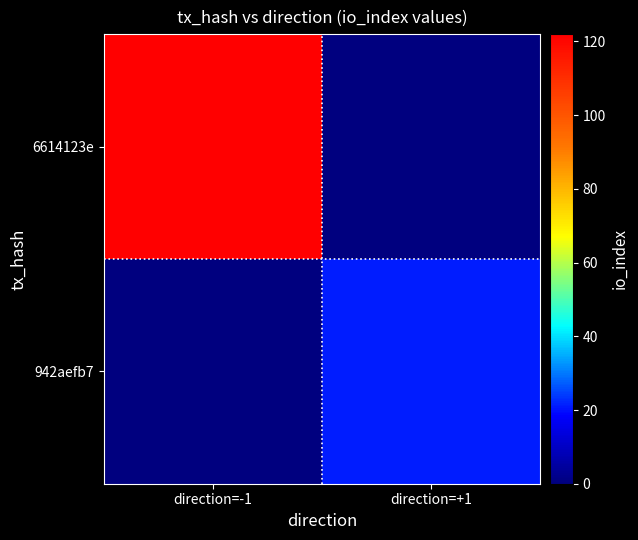

Reading left to right, what are all the values shown in this chart?

6614123e: direction=-1=122	direction=+1=0
942aefb7: direction=-1=0	direction=+1=21